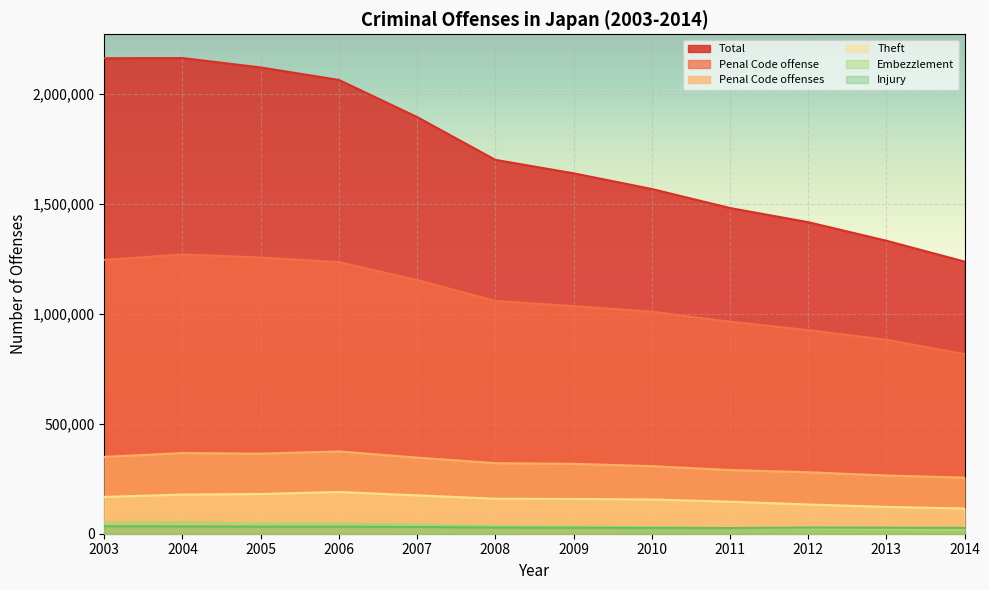

What is the sum of all Total values?

20786858